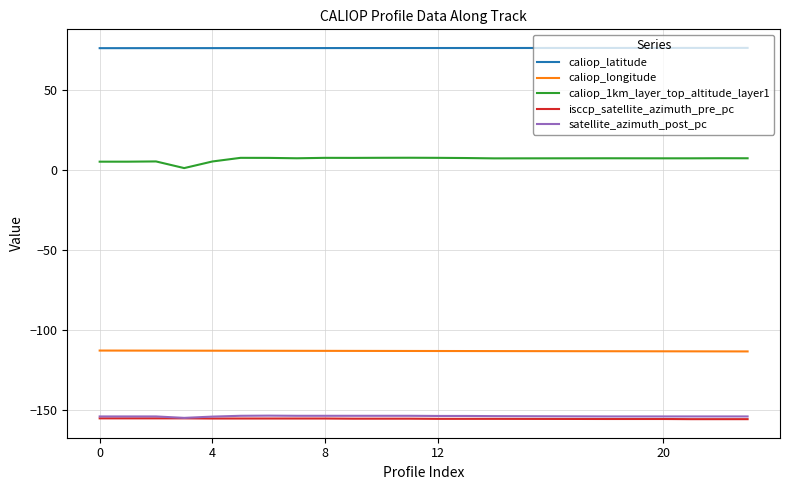

Which series has the largest total across all categories?

caliop_latitude